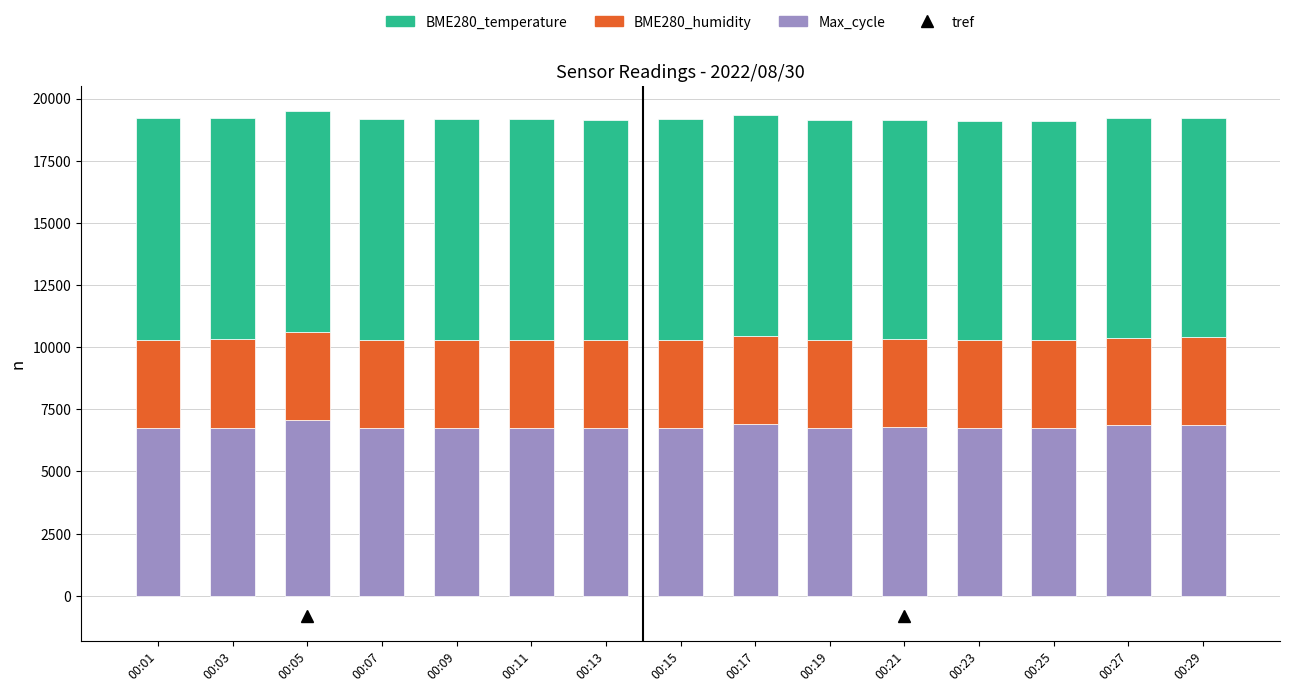

What is the total value across all series at 00:13?

19153.3